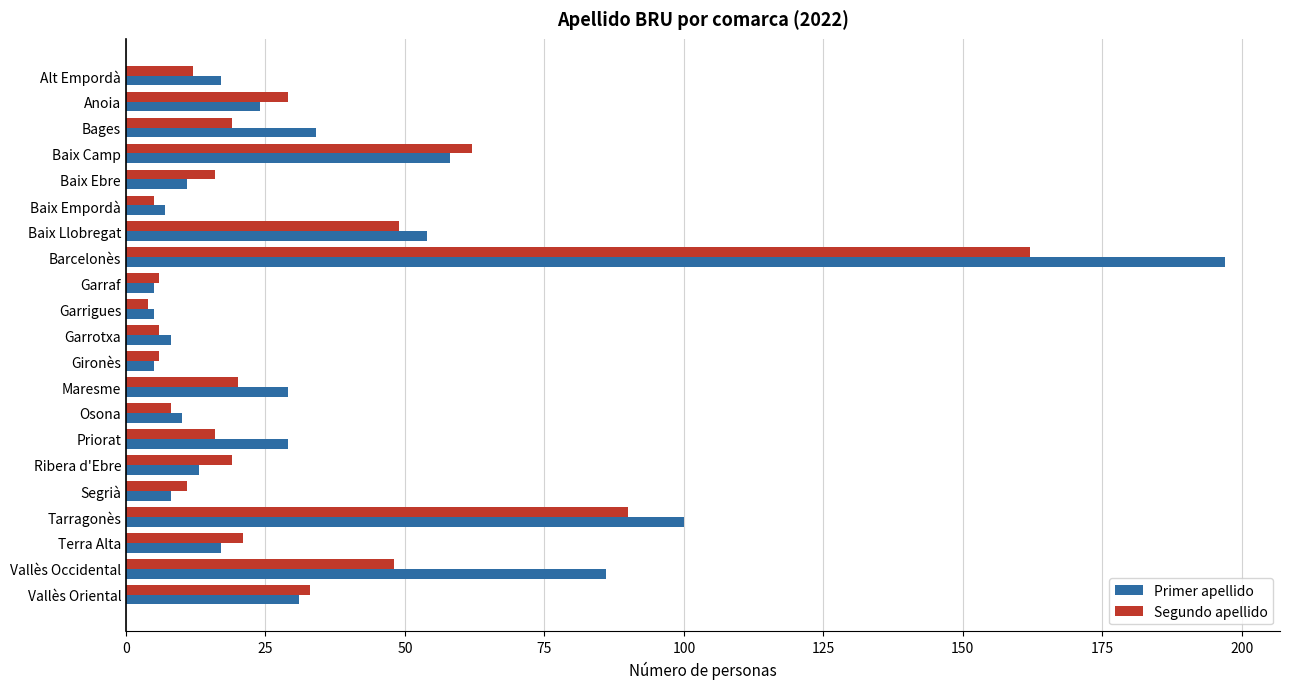

List the series in order of their peak value, lowest first.

Segundo apellido, Primer apellido